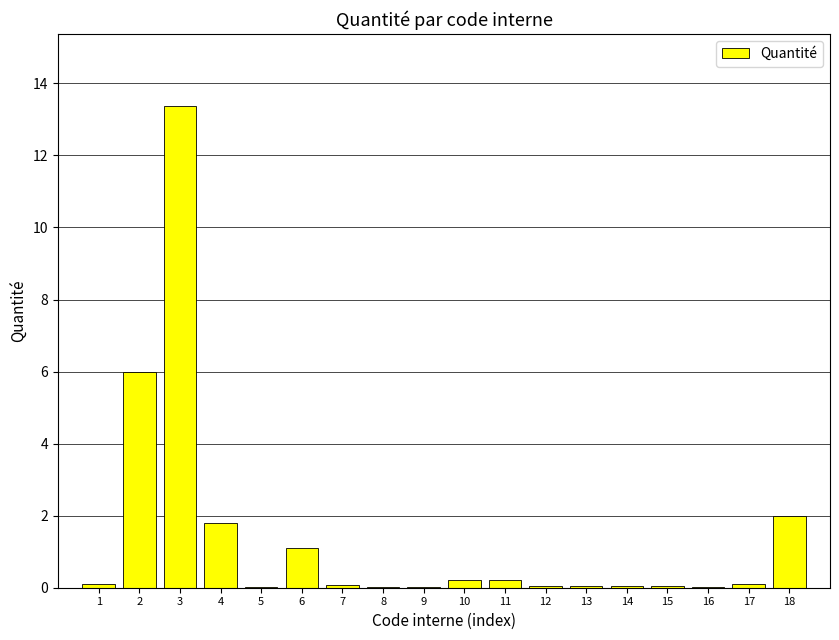

What is the sum of all values?

25.2